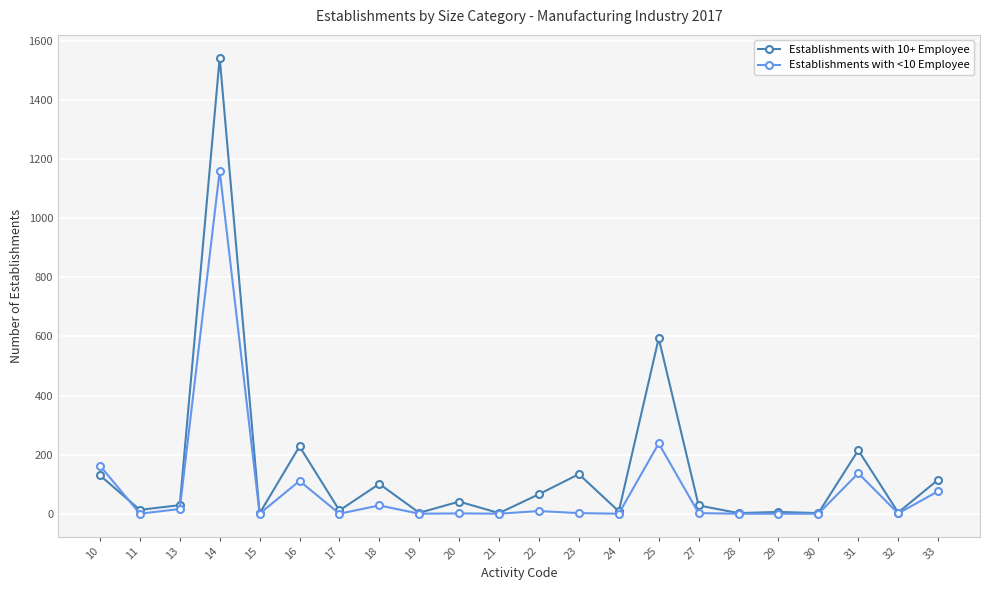

Rank the series by their maximum value, from lowest to highest.

Establishments with <10 Employee, Establishments with 10+ Employee